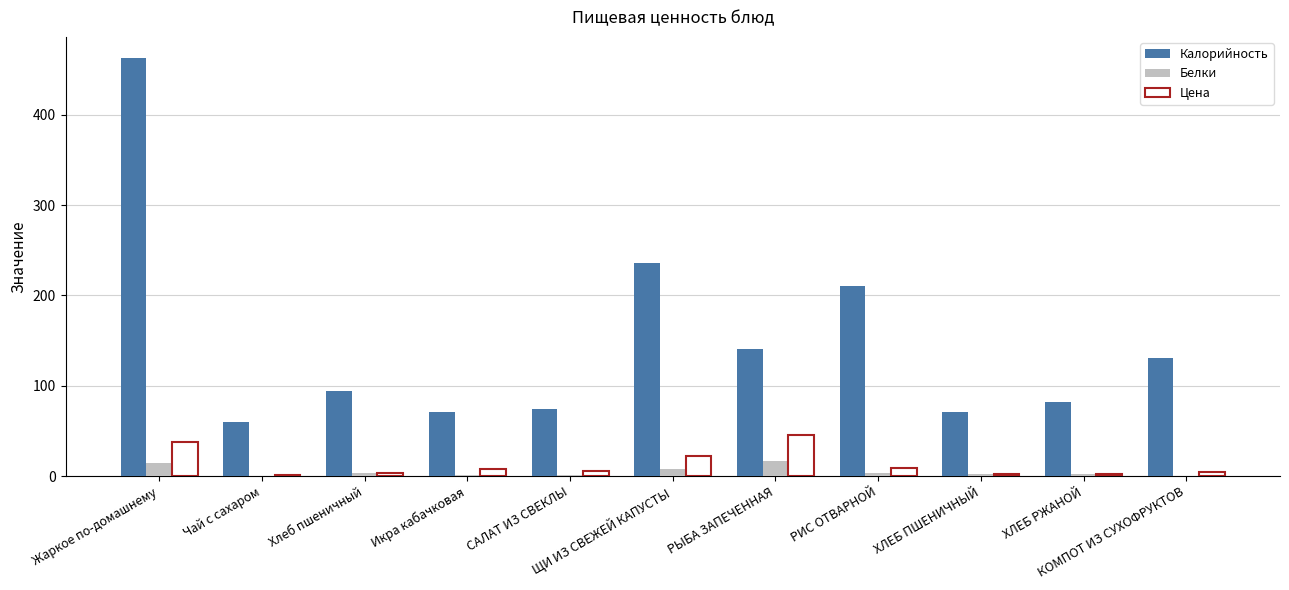

Which series has the largest total across all categories?

Калорийность